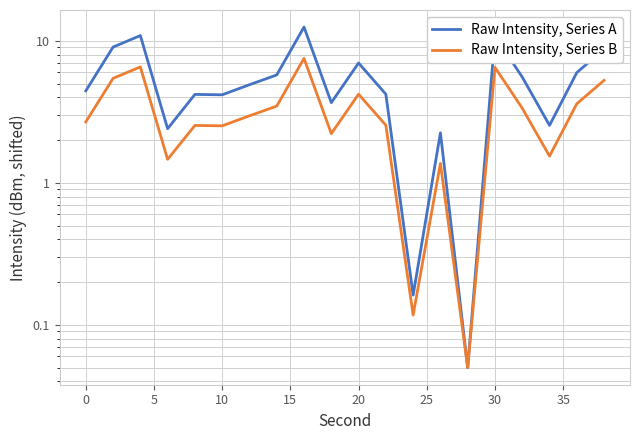

True or false: Raw Intensity, Series A has more than 1 interior local peaks.

True